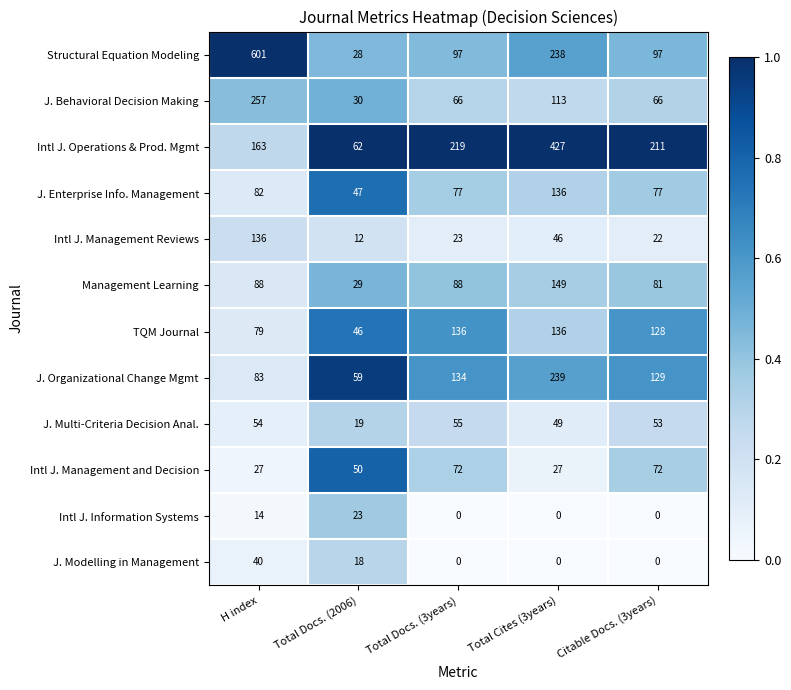

Which series has the largest total across all categories?

Intl J. Operations & Prod. Mgmt